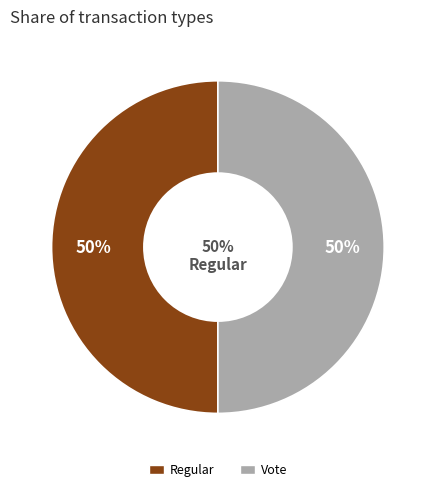

What percentage do Regular and Vote together represent?

100.0%